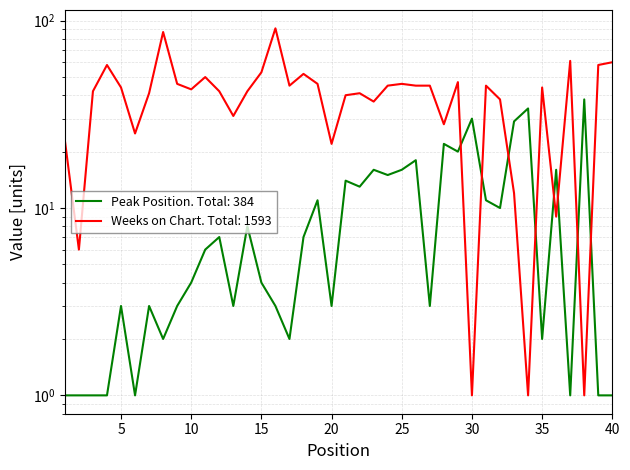

After their last crossing, which series has the higher values: Peak Position or Weeks on Chart?

Weeks on Chart